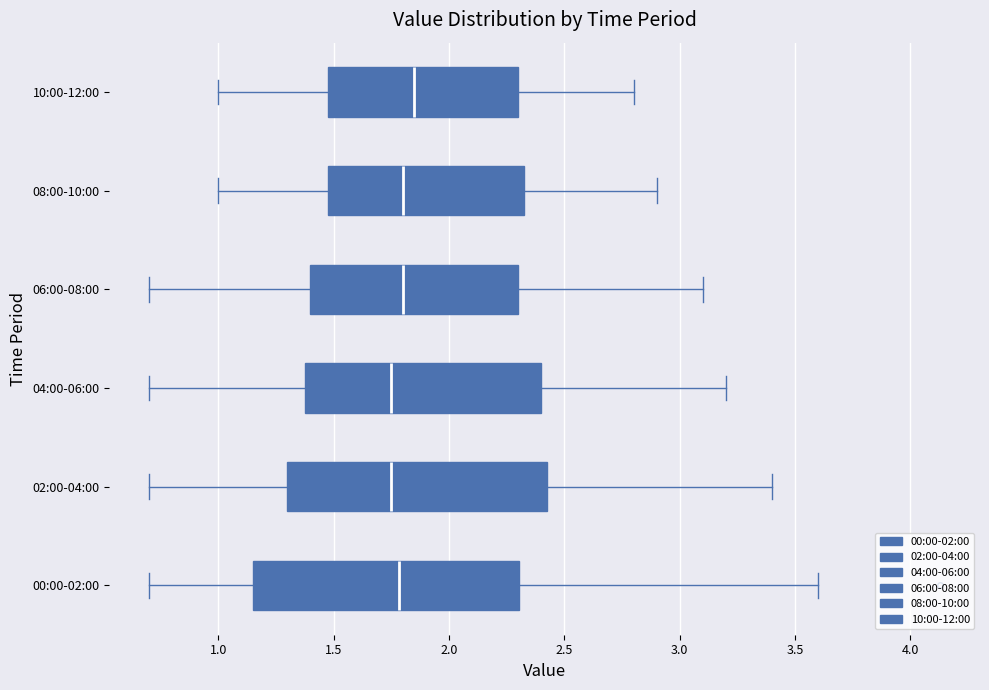

Reading bottom to top, transcribe this box plot: for each box, give where its median line is, the range the box spans, and where its two whiskers end, as read against the x-axis. The values are not printed on the chart, so give them approximately, as read against the axis.

00:00-02:00: median 1.80, box 1.15 to 2.30, whiskers 0.70 to 3.60
02:00-04:00: median 1.75, box 1.30 to 2.45, whiskers 0.70 to 3.40
04:00-06:00: median 1.75, box 1.40 to 2.40, whiskers 0.70 to 3.20
06:00-08:00: median 1.80, box 1.40 to 2.30, whiskers 0.70 to 3.10
08:00-10:00: median 1.80, box 1.50 to 2.35, whiskers 1.00 to 2.90
10:00-12:00: median 1.85, box 1.50 to 2.30, whiskers 1.00 to 2.80